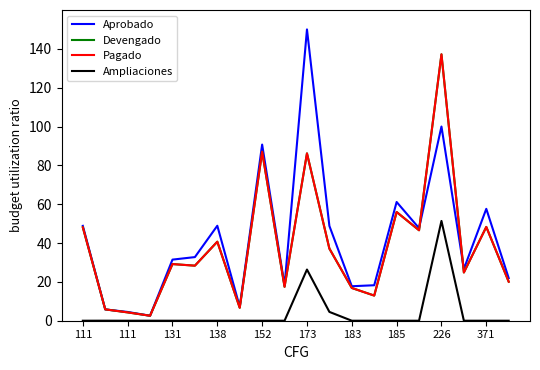

Does the chart have visible grid lines?

No